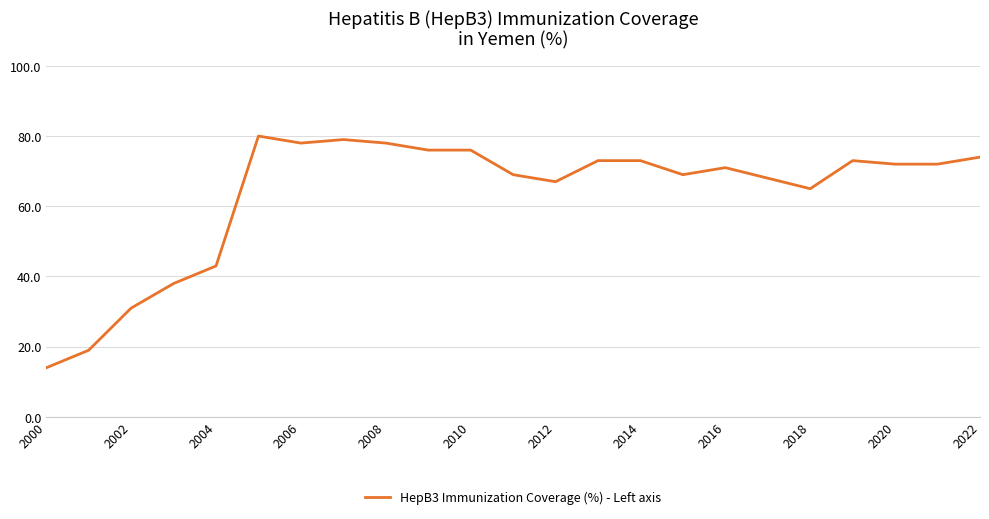

What is the minimum value shown in the chart?

14